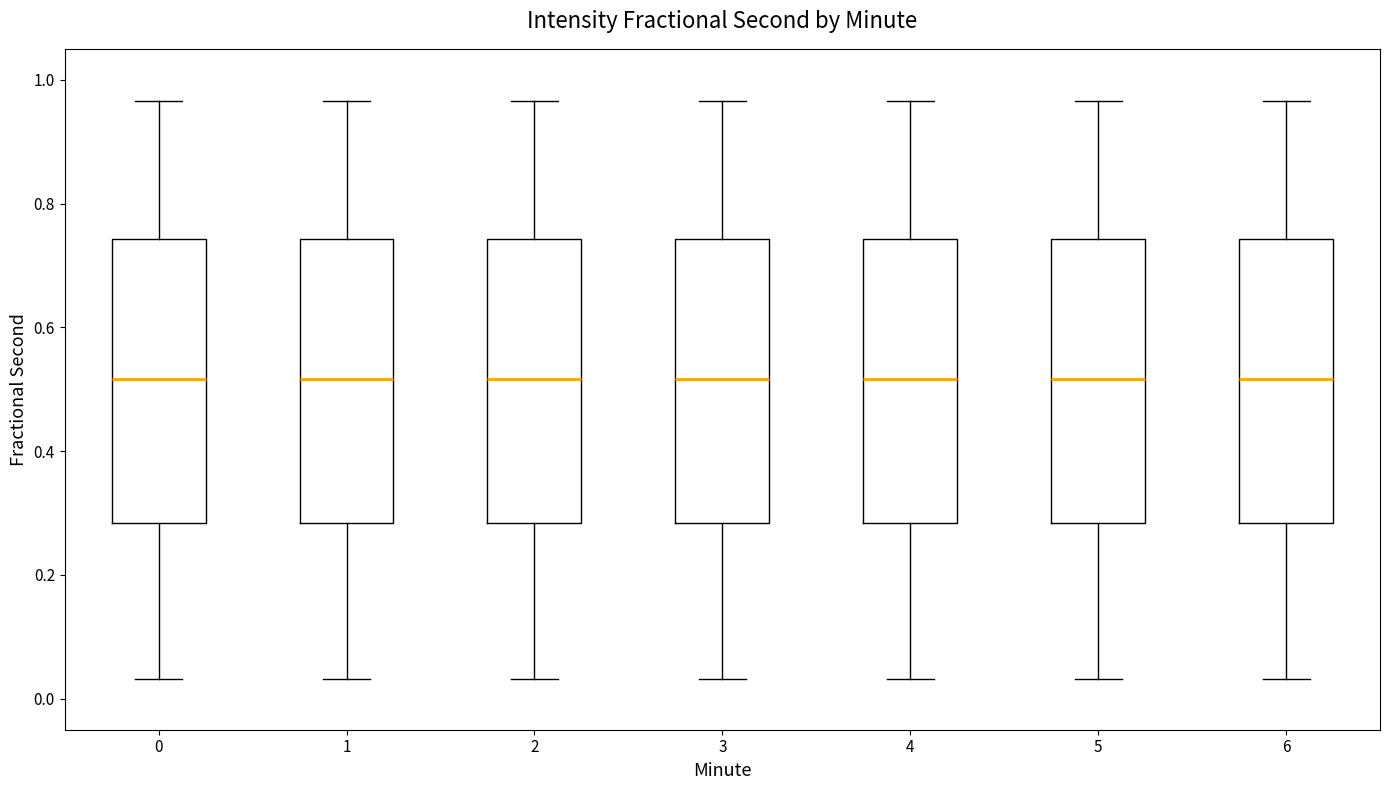

Where does the upper whisker of the box at x = 4 end on the y-axis? The values are not printed on the chart, so give them approximately, as read against the axis.

0.96